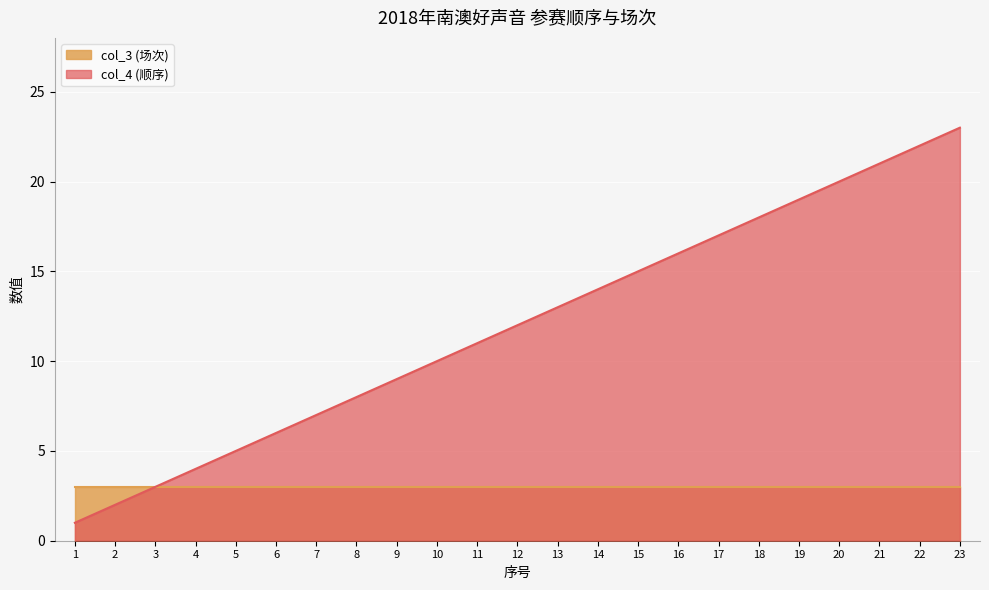

True or false: the data shows 17 at 10.

False